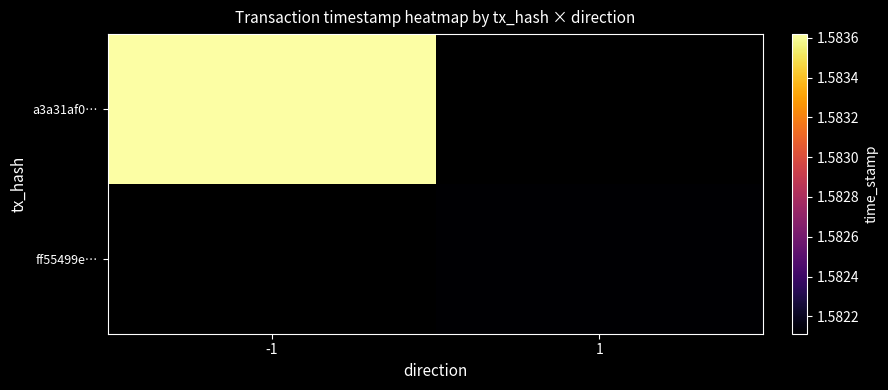

Rank the categories by ff55499e… value from lowest to highest.

-1, 1